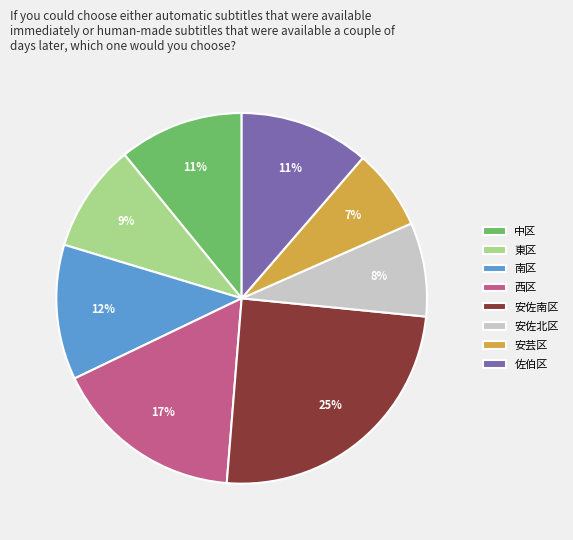

Does 安芸区 account for over 50% of the chart?

No